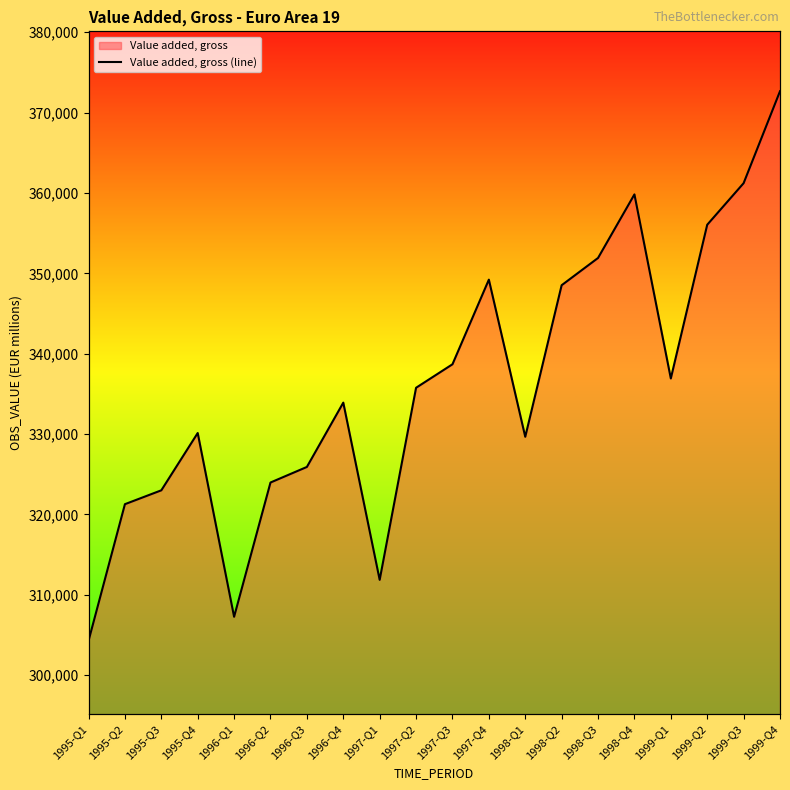

Where is the data nearest to the value 338470?

1997-Q3